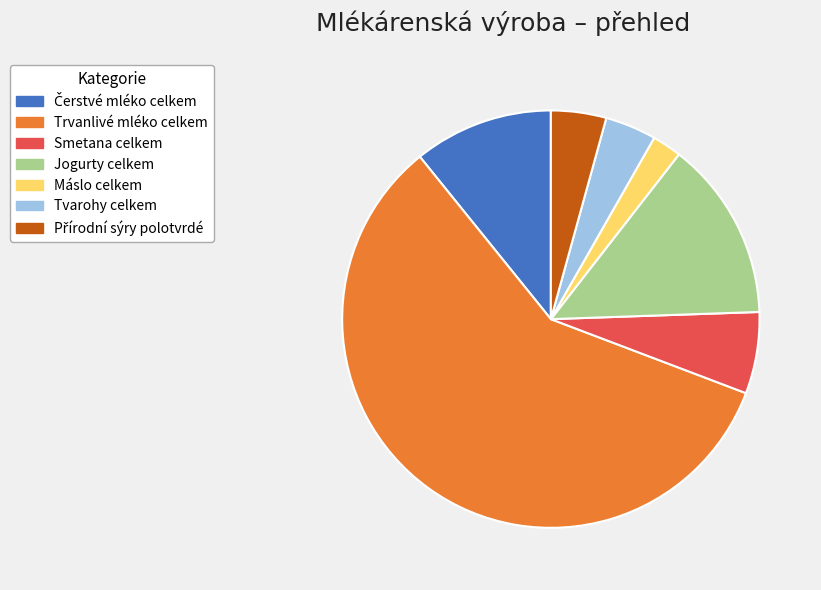

Which category has the biggest portion of the pie?

Trvanlivé mléko celkem